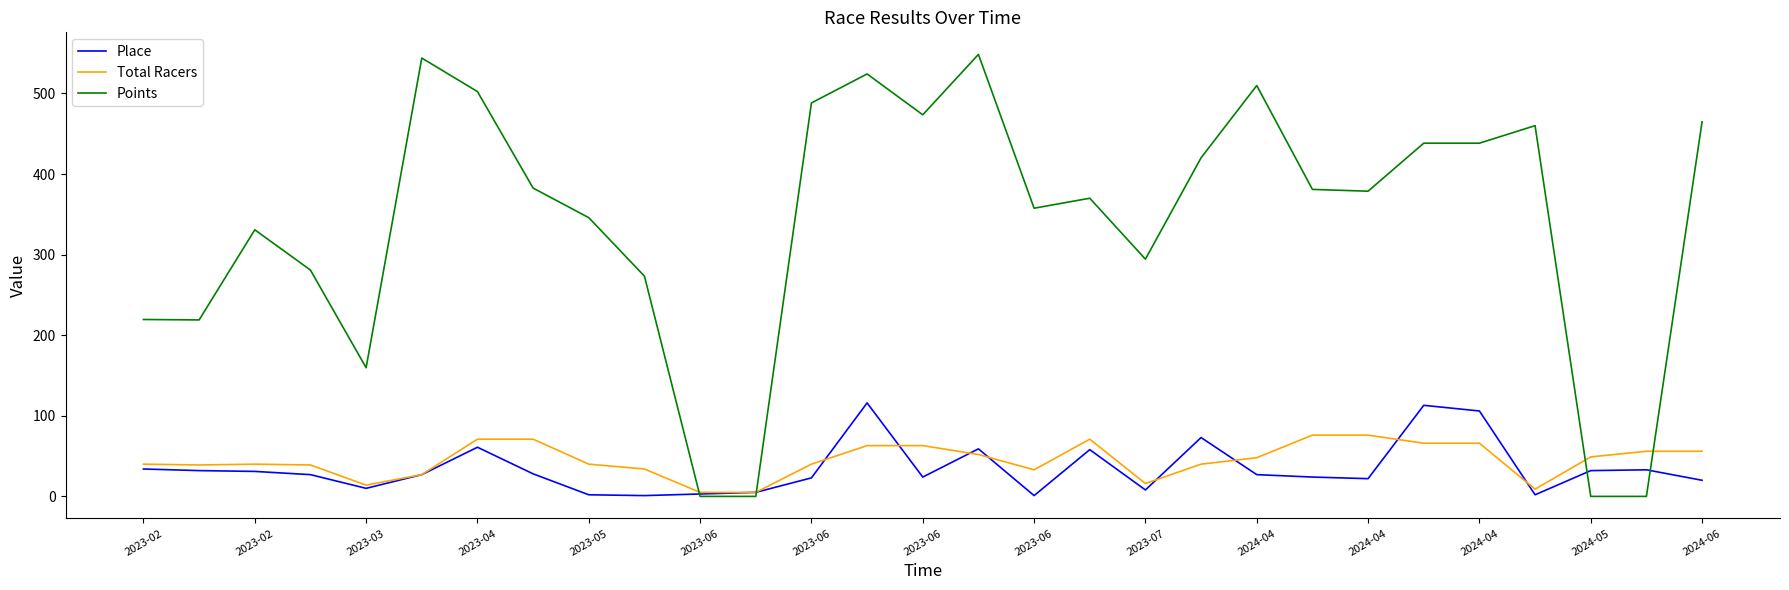

Is this an area chart (filled region under the line)?

No